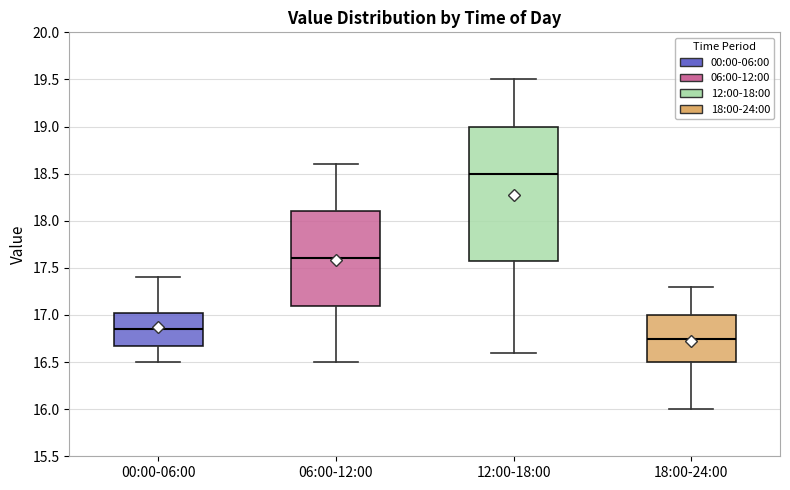

Comparing the boxes themselves (not the whiskers), which one is the tallest?

12:00-18:00